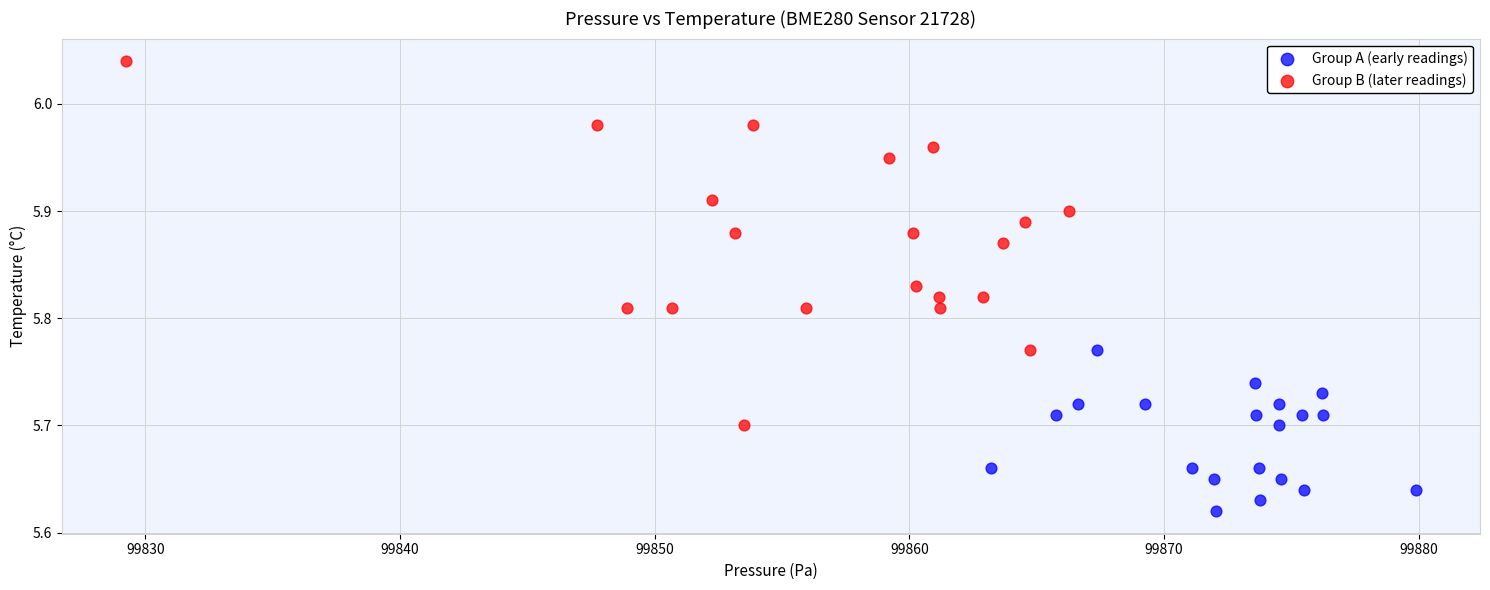

Which series contains the lowest Y value?

Group A (early readings)